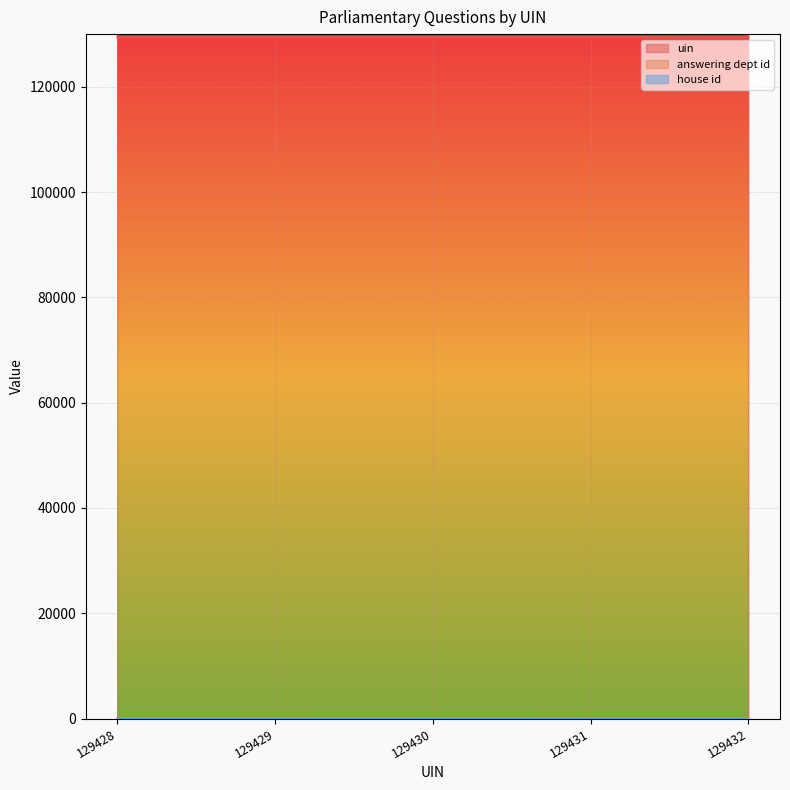

How many values in the answering dept id series are below 53?

2